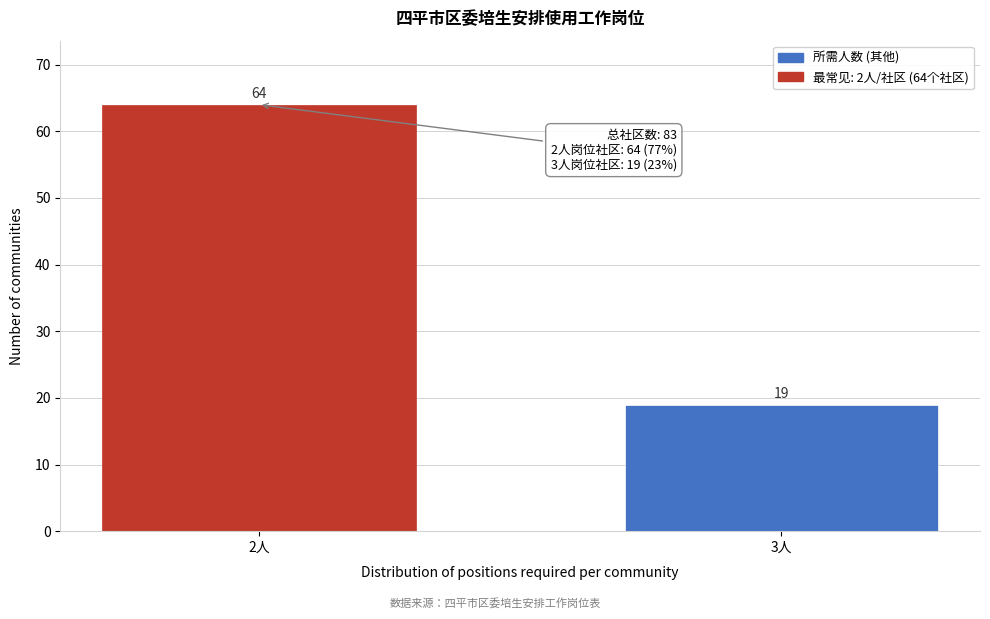

Reading left to right, extract all data points from this chart.

2人=64	3人=19